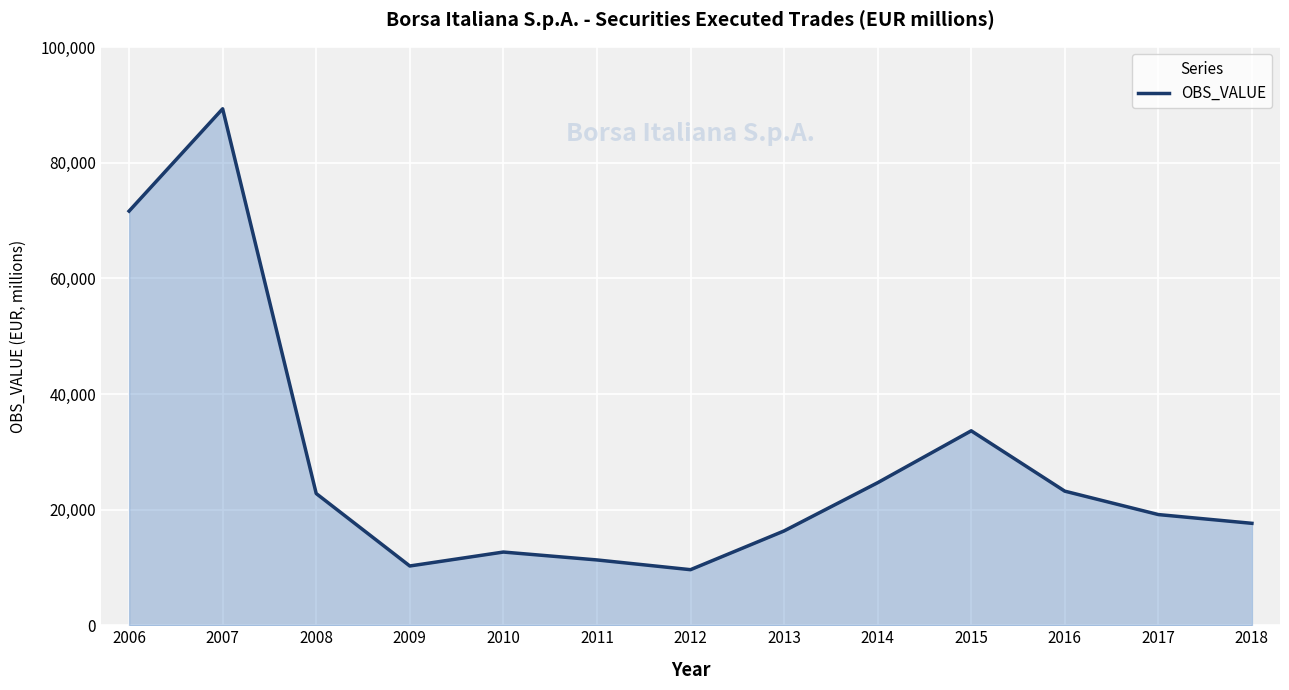

True or false: the data has more than 2 interior local peaks.

True